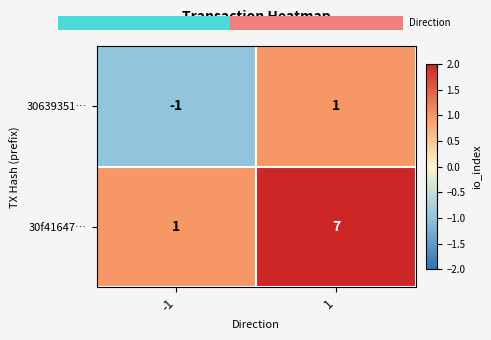

Between -1 and 1, which series saw the biggest shift?

30f41647…